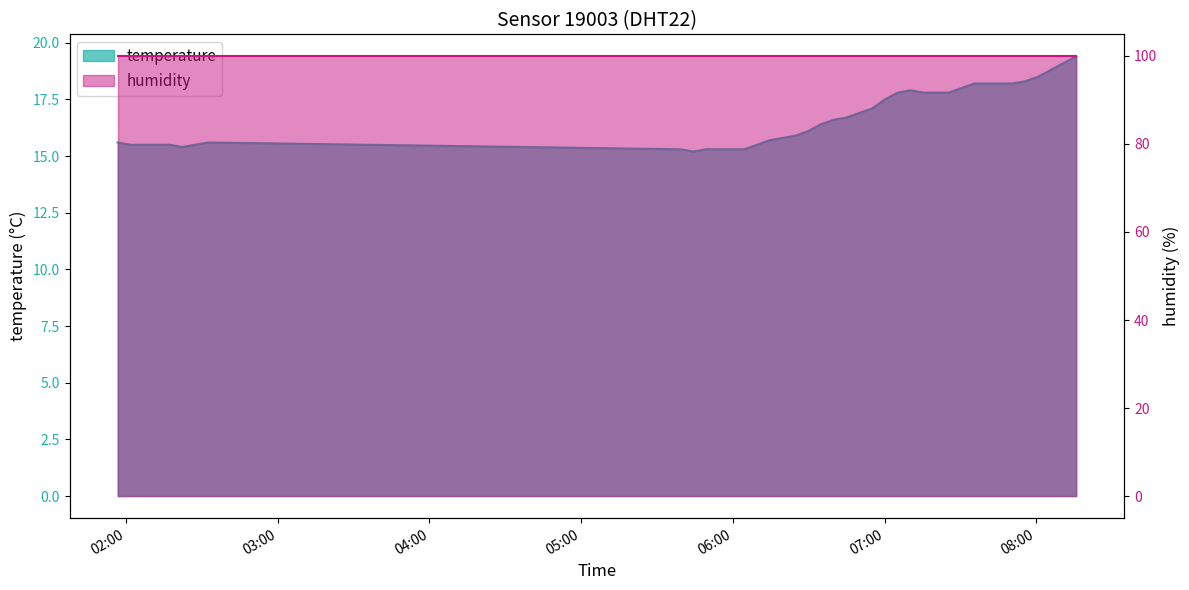

At which label does the data first exceed 16?

2022-10-16T06:29:45